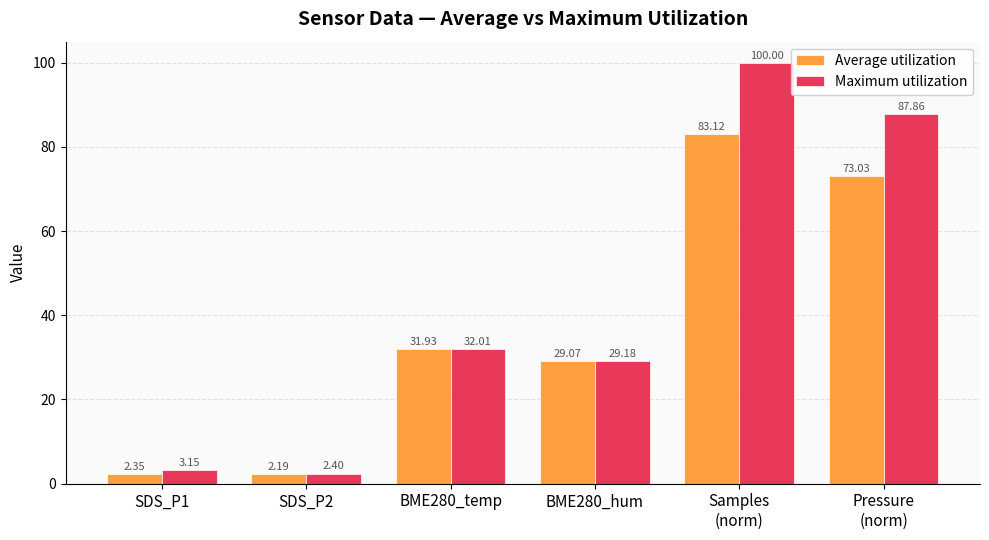

How many bars are there in each group?

2